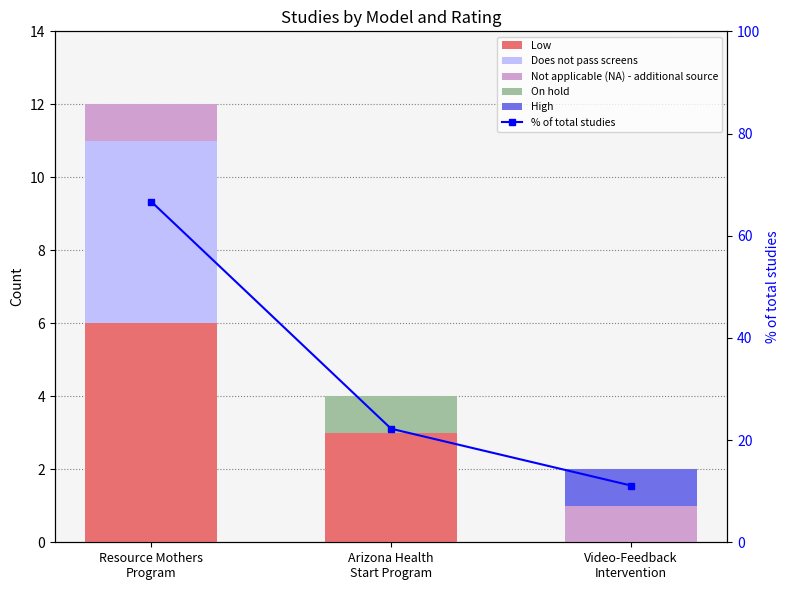

Read the % of total studies value at Arizona Health
Start Program.

22.2